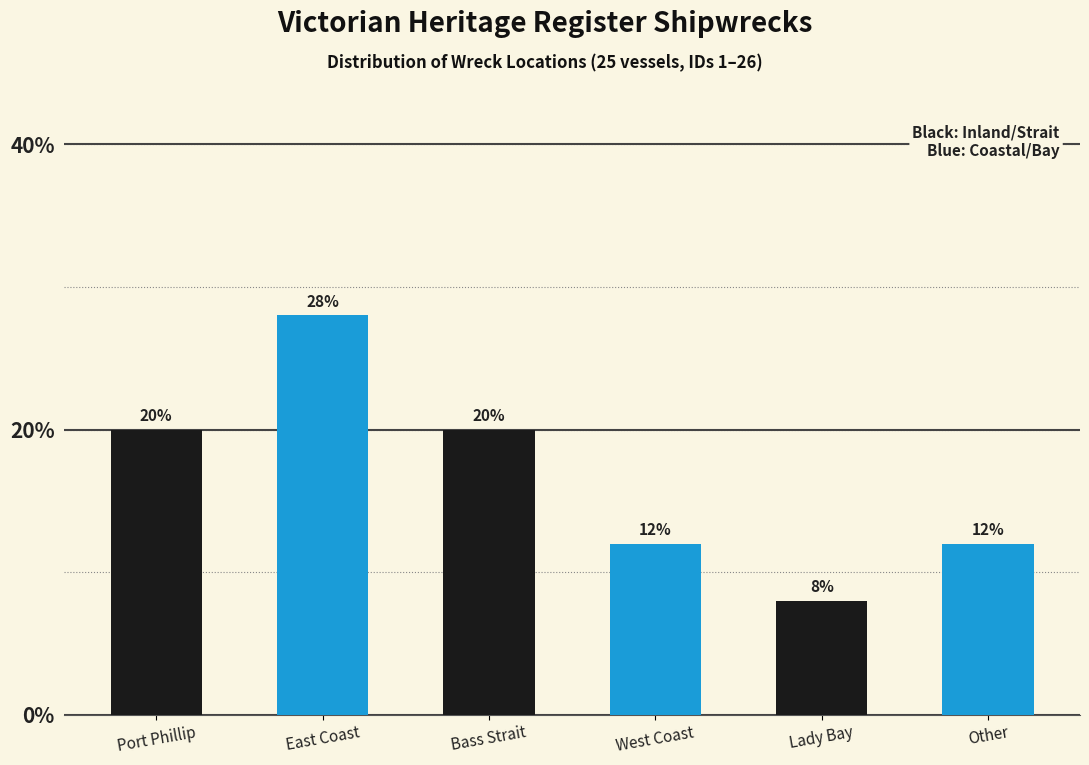

Reading right to left, list all the values displayed in this chart.

12.0	8.0	12.0	20.0	28.0	20.0